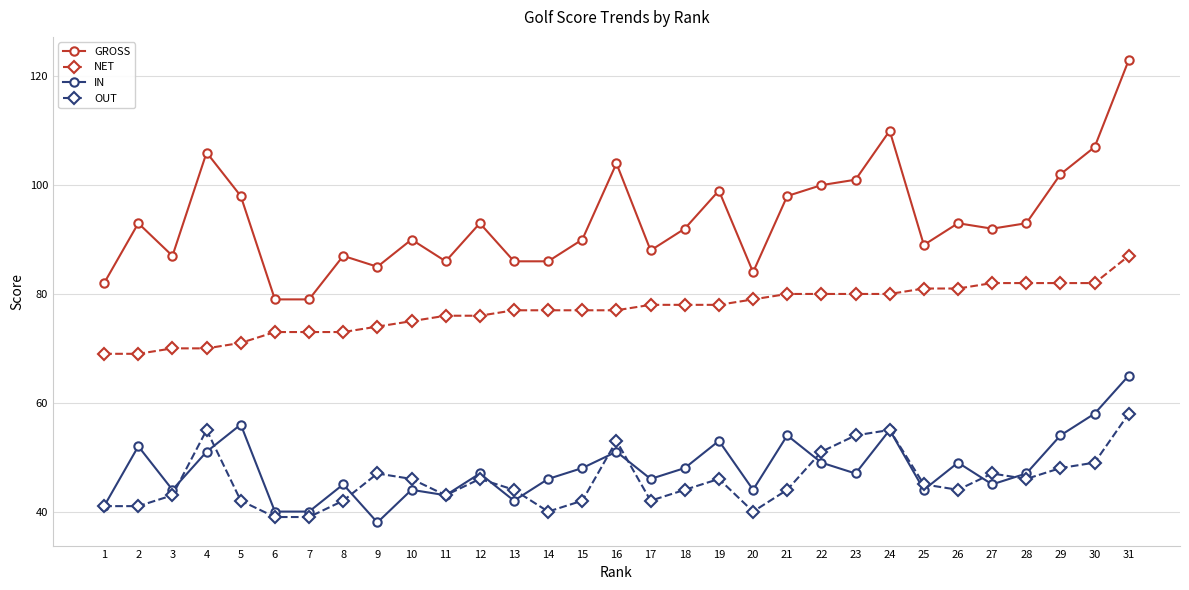

At which category is the sum across all series the highest?

31